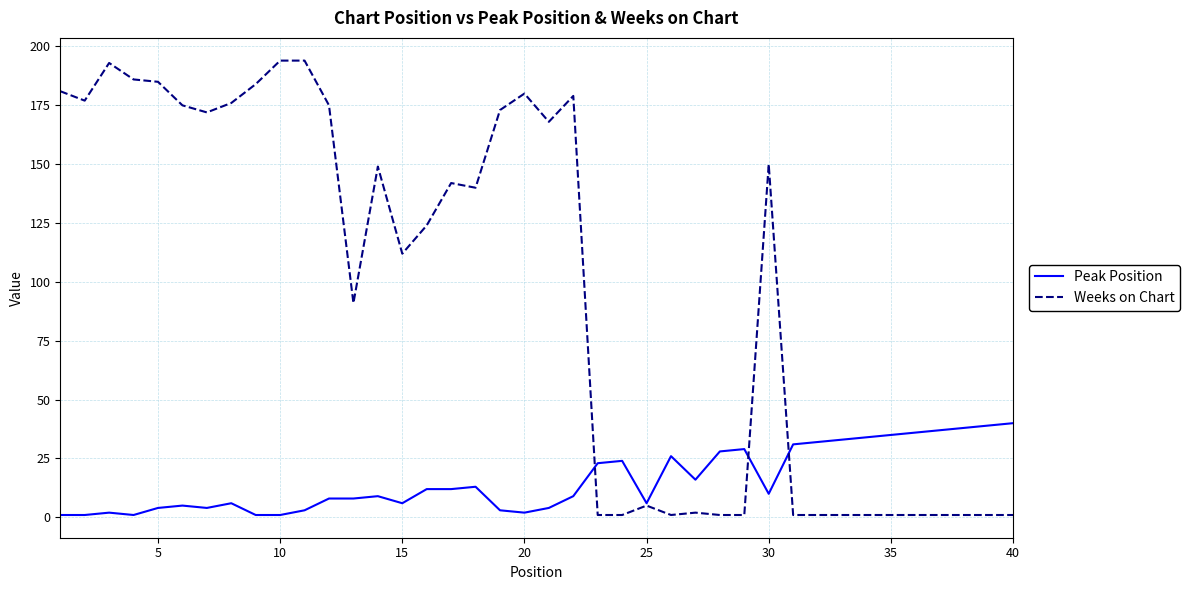

True or false: Weeks on Chart has more than 0 interior local peaks.

True